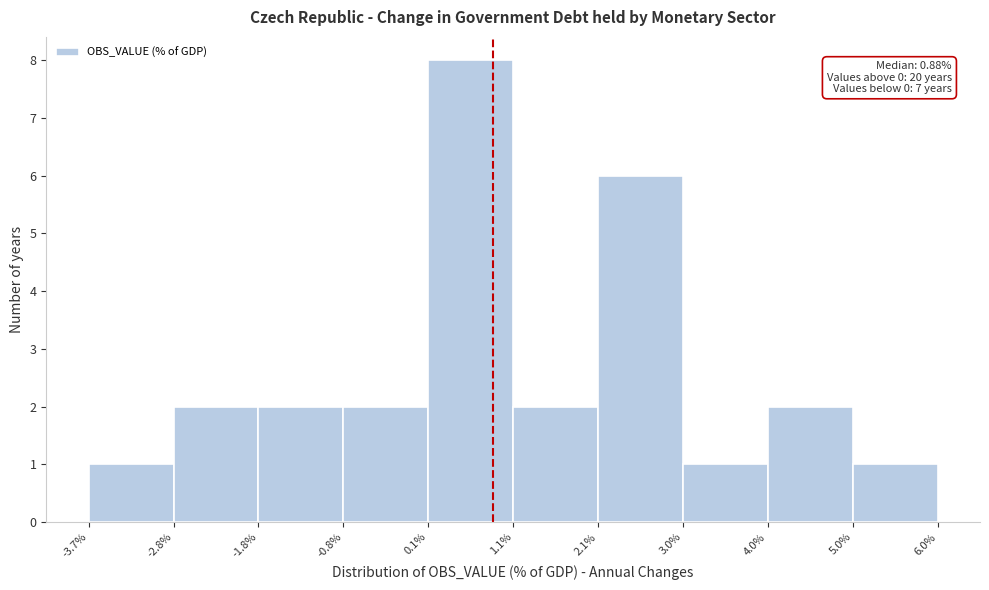

Over which range of the x-axis is the bar tallest?

0.1% to 1.1%